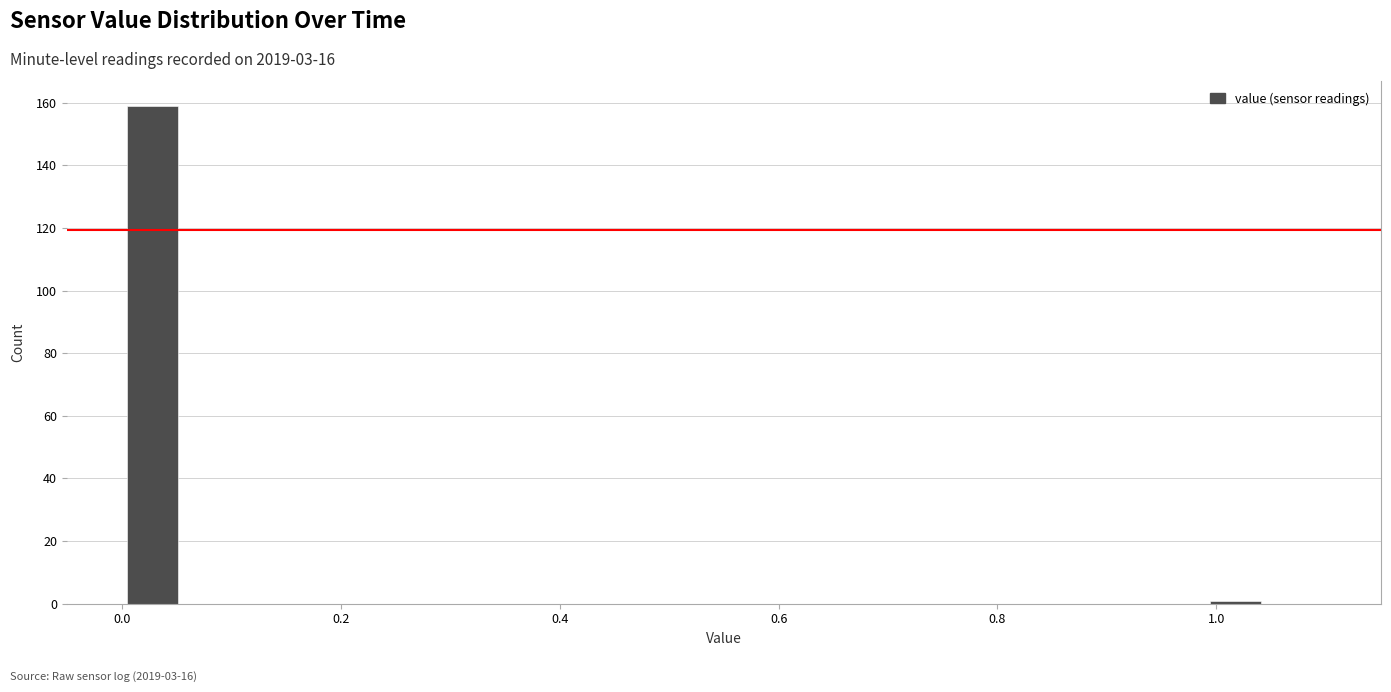

Read against the x-axis, roughly where is the centre of the tallest bar?

0.02